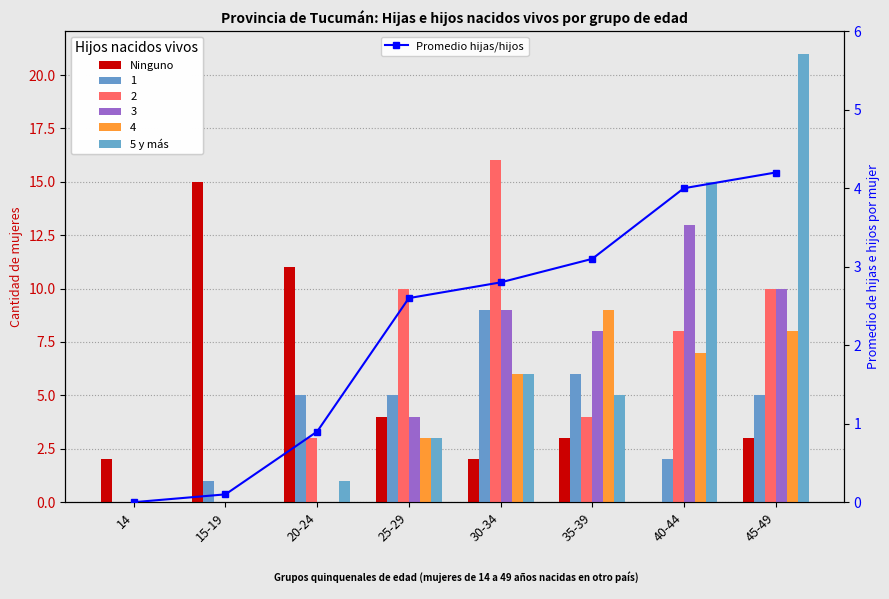

Reading right to left, transcribe all the data shown in this chart.

Ninguno: 45-49=3.0	40-44=0.0	35-39=3.0	30-34=2.0	25-29=4.0	20-24=11.0	15-19=15.0	14=2.0
5 y más: 45-49=21.0	40-44=15.0	35-39=5.0	30-34=6.0	25-29=3.0	20-24=1.0	15-19=0.0	14=0.0
Promedio hijas/hijos: 45-49=4.2	40-44=4.0	35-39=3.1	30-34=2.8	25-29=2.6	20-24=0.9	15-19=0.1	14=0.0